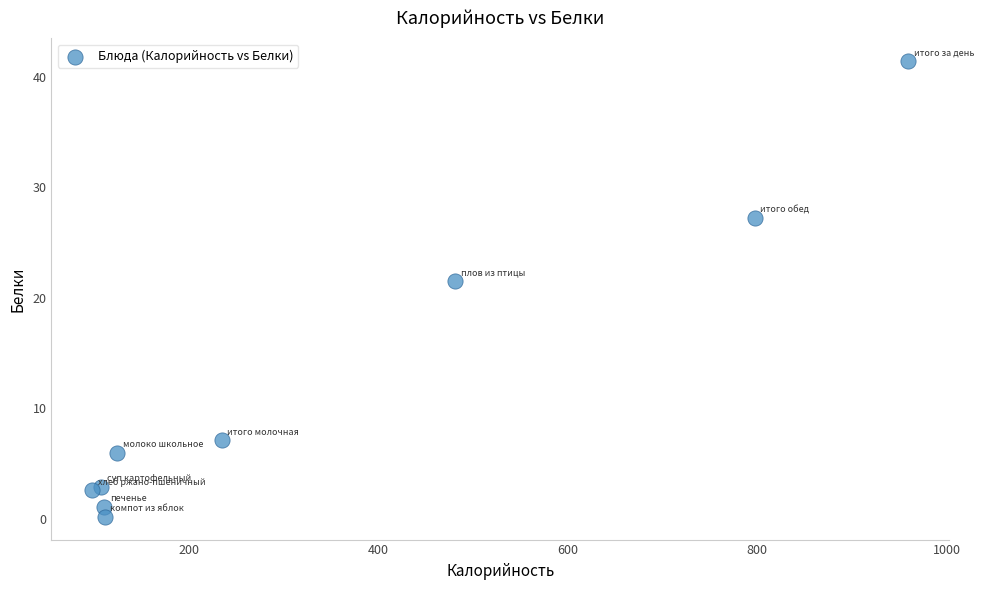

What is the range of X values (max minus min)?

861.9